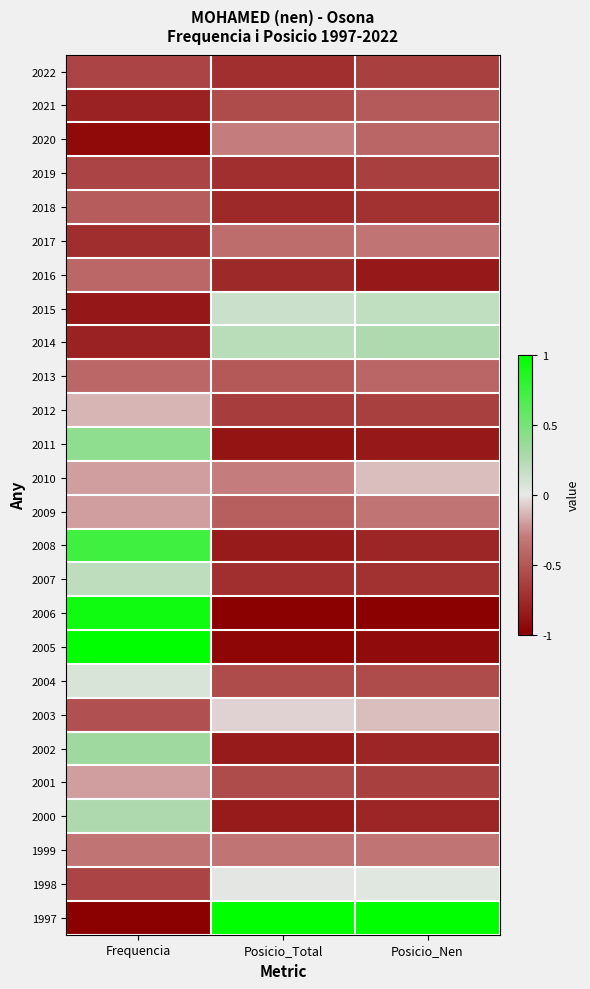

Between Frequencia and Posicio_Nen, which is larger?

Frequencia